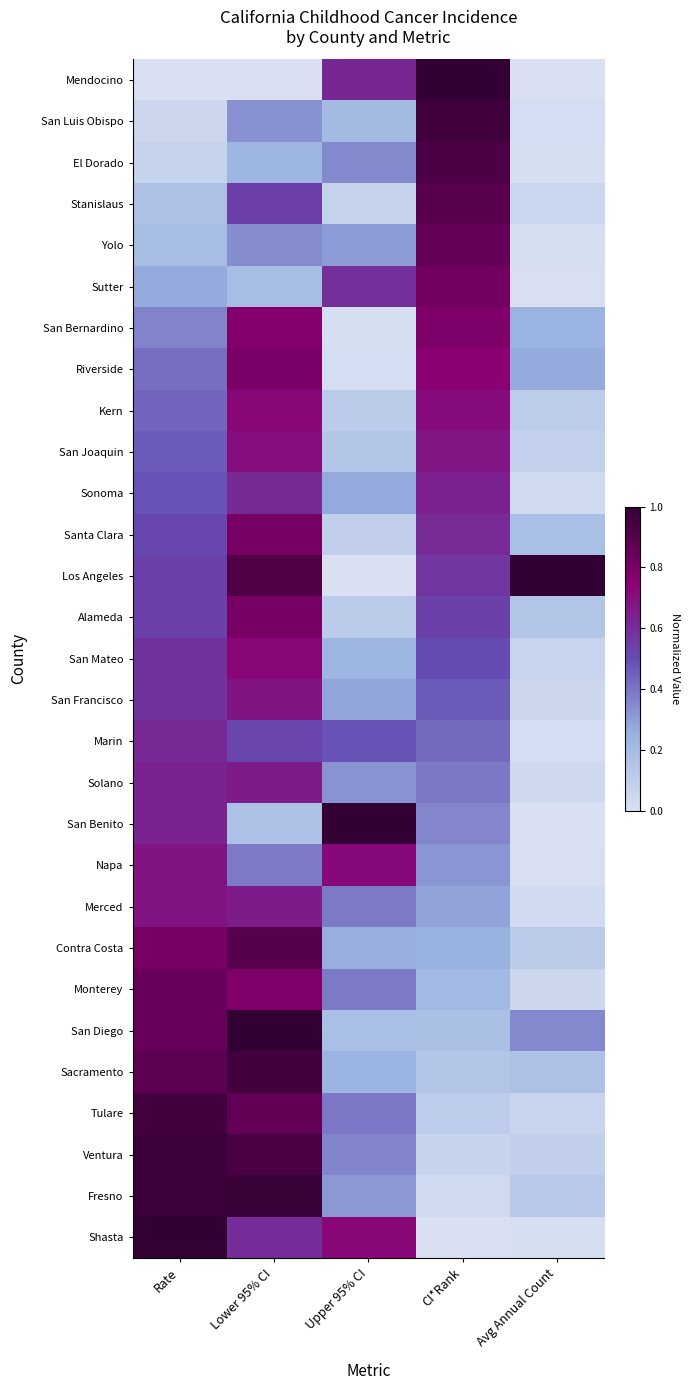

What is the total value across all series at Upper 95% CI?

9.2